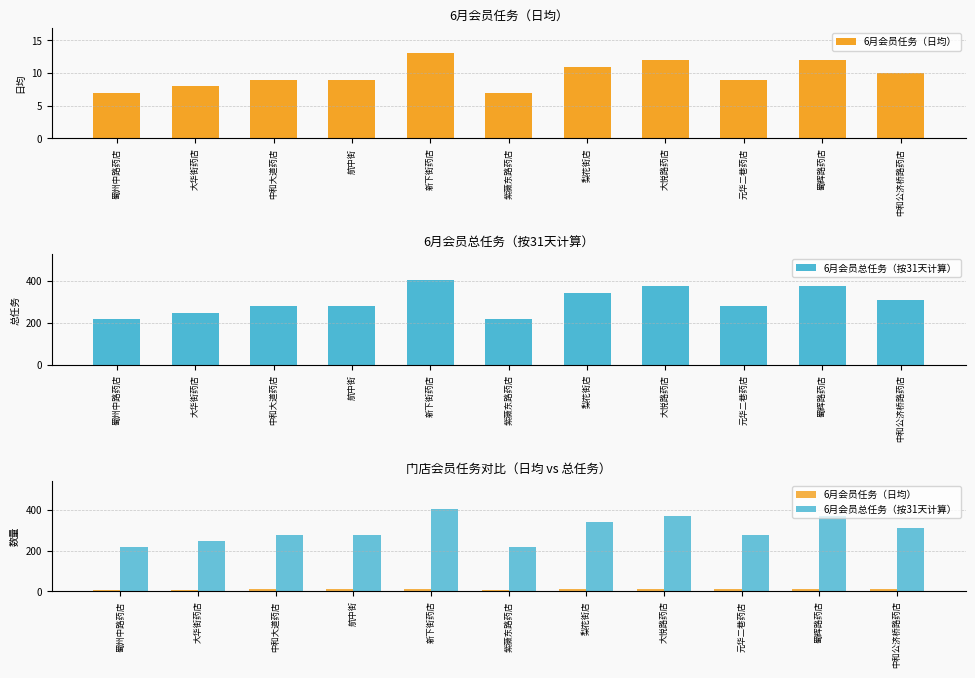

How many categories are shown in the chart?

11